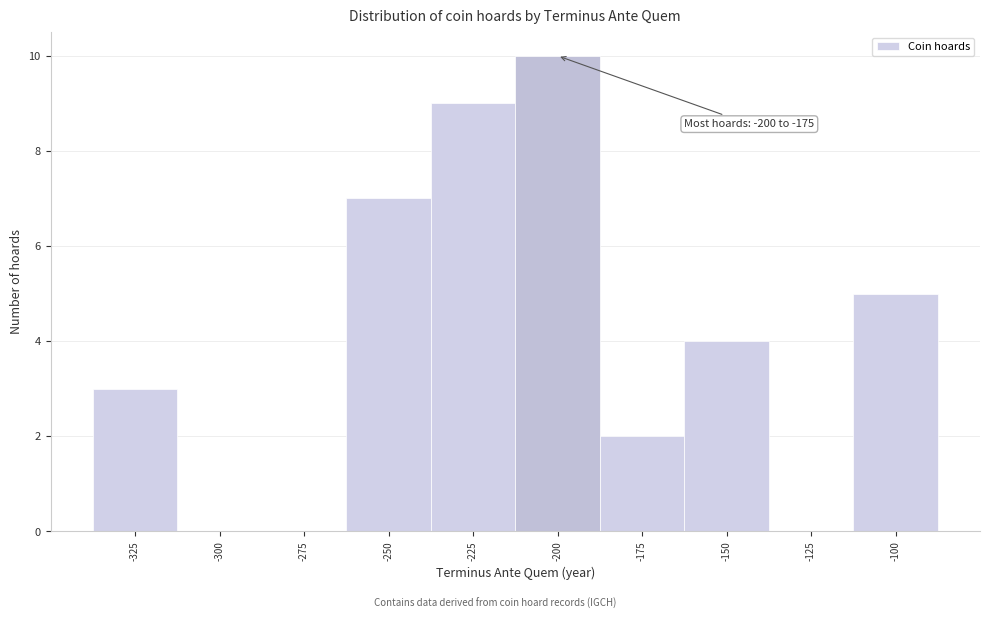

Reading left to right, transcribe all the data shown in this chart.

-325=3	-300=0	-275=0	-250=7	-225=9	-200=10	-175=2	-150=4	-125=0	-100=5